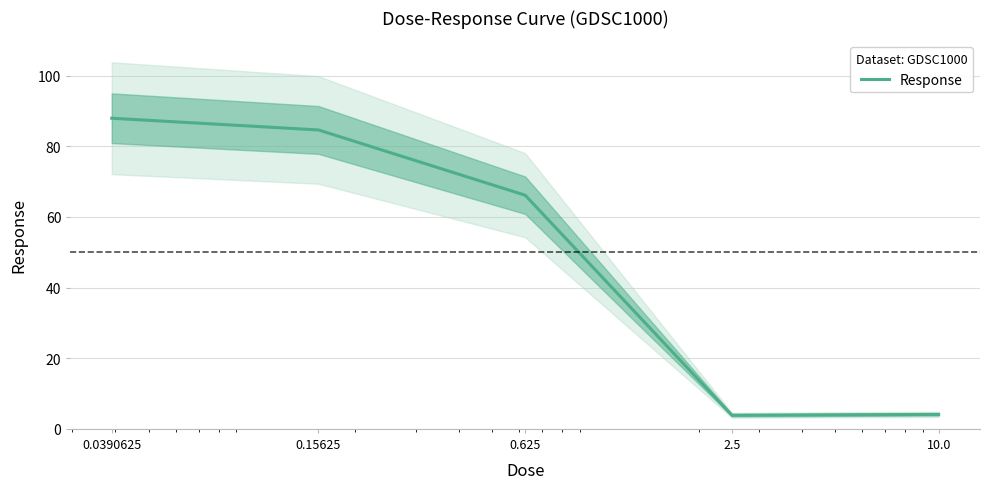

Rank the categories by value from lowest to highest.

2.5, 10.0, 0.625, 0.15625, 0.0390625